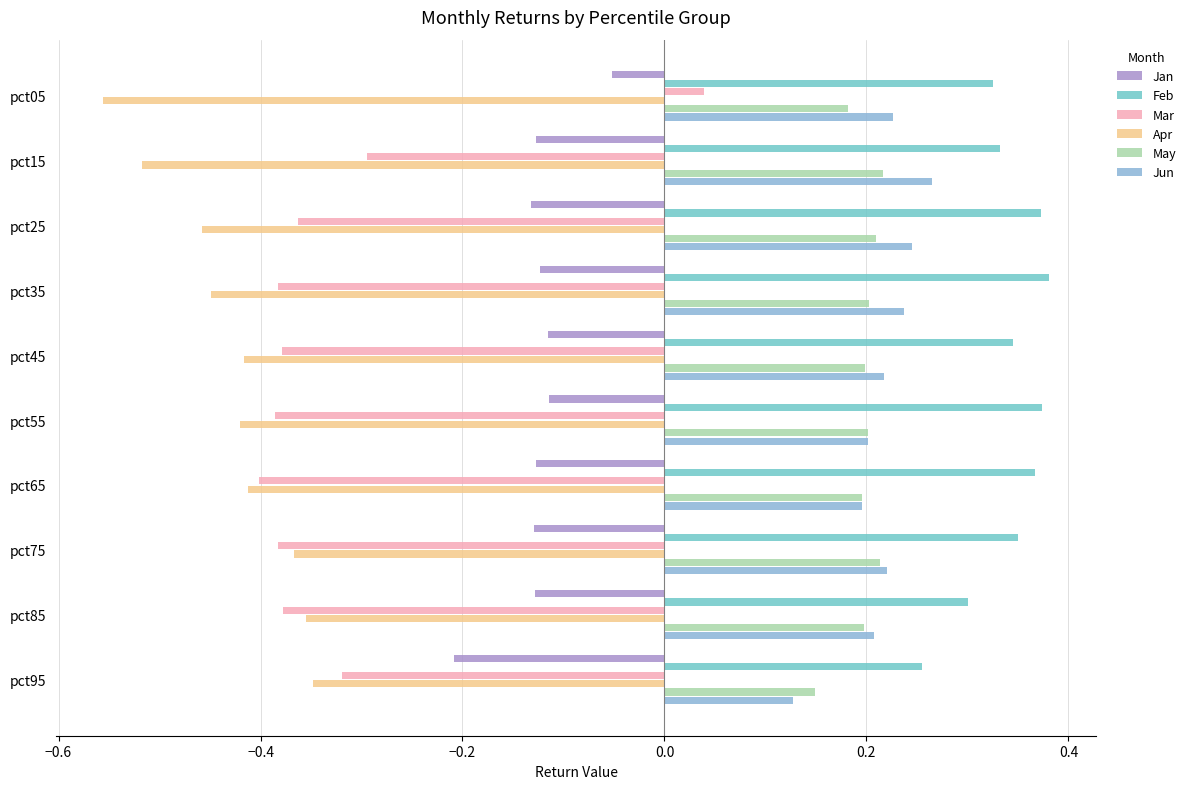

How many distinct data groups are displayed?

6